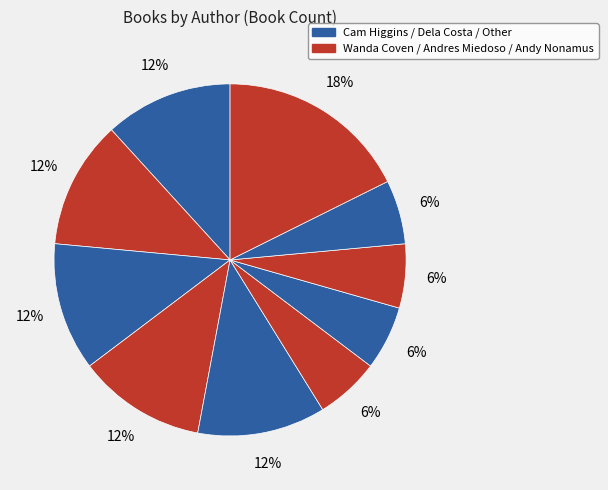

Count the number of slices in the pie.

10